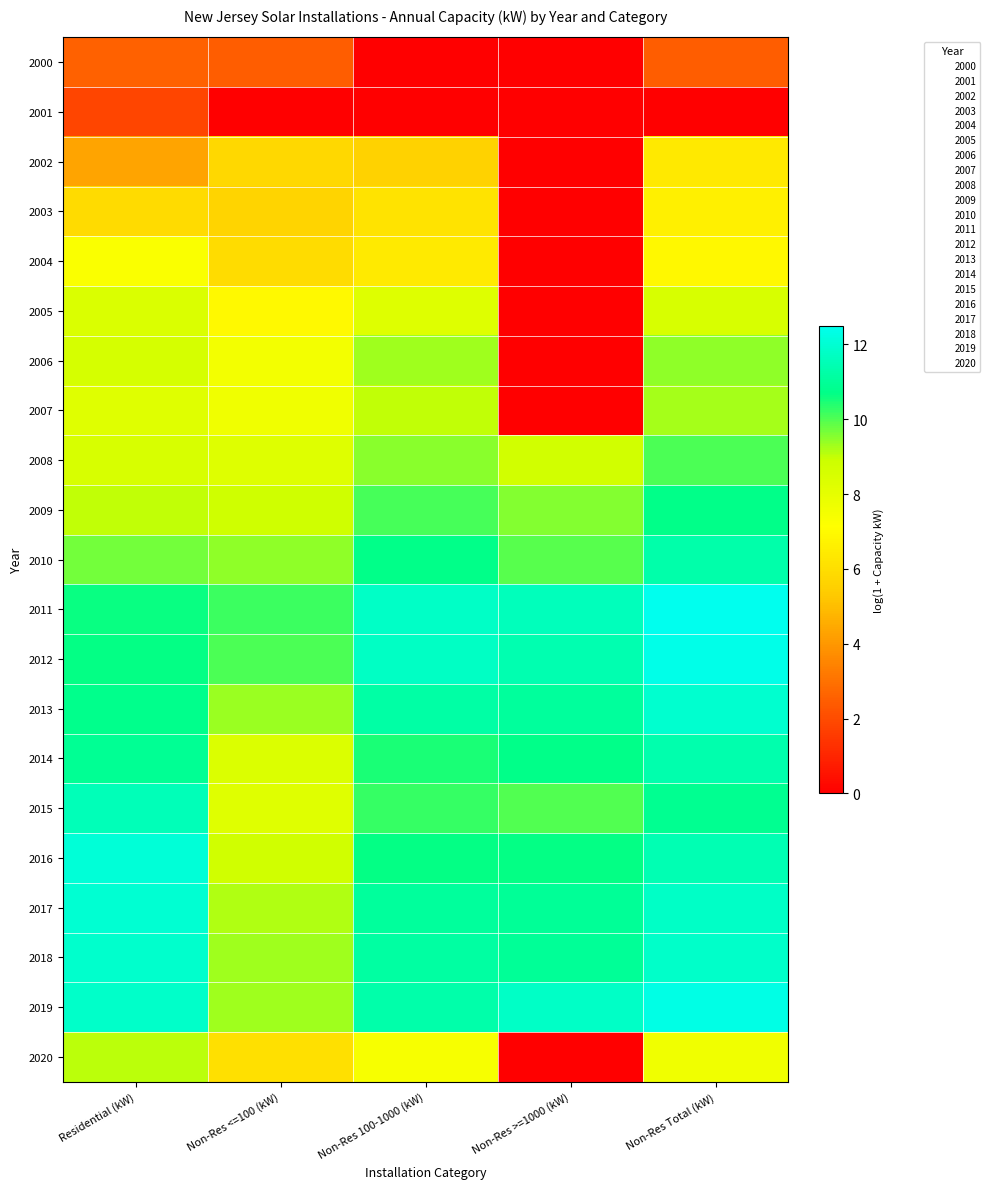

How many categories are shown in the chart?

5